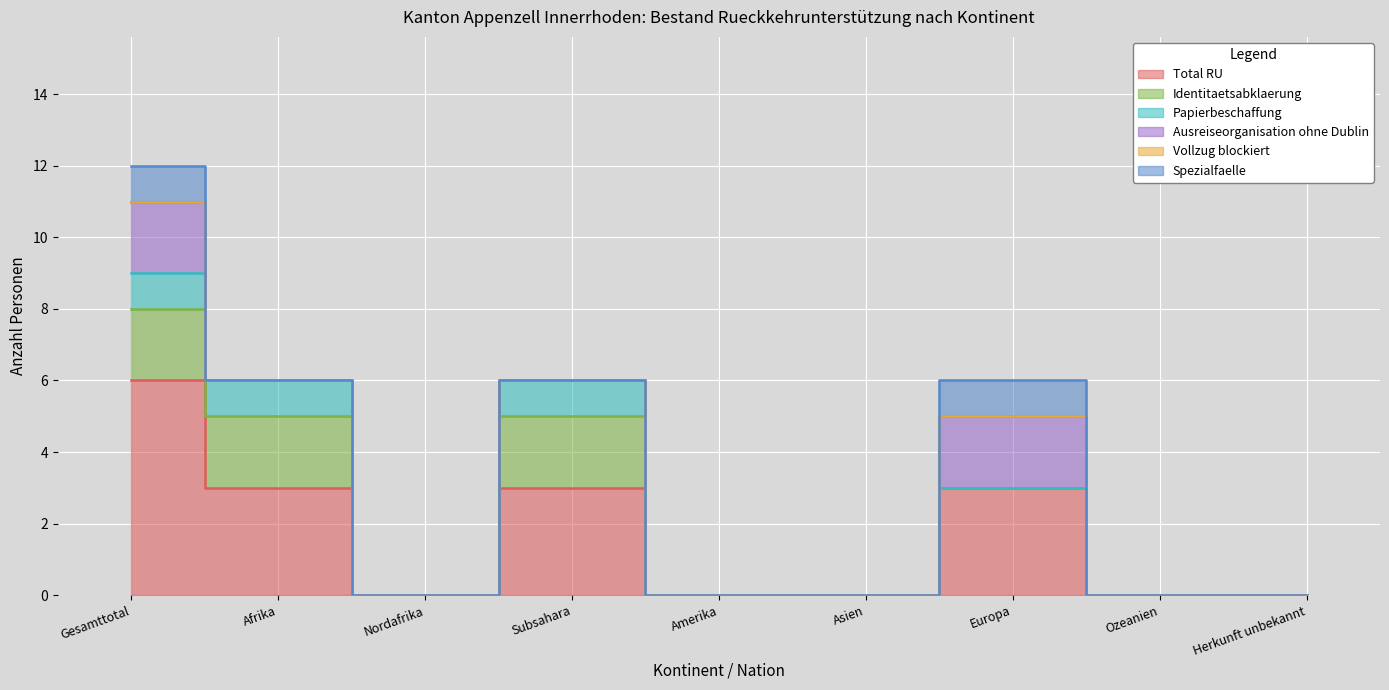

Reading left to right, what are all the values shown in this chart?

Total RU: 6	3	0	3	0	0	3	0	0
Identitaetsabklaerung: 2	2	0	2	0	0	0	0	0
Papierbeschaffung: 1	1	0	1	0	0	0	0	0
Ausreiseorganisation ohne Dublin: 2	0	0	0	0	0	2	0	0
Vollzug blockiert: 0	0	0	0	0	0	0	0	0
Spezialfaelle: 1	0	0	0	0	0	1	0	0